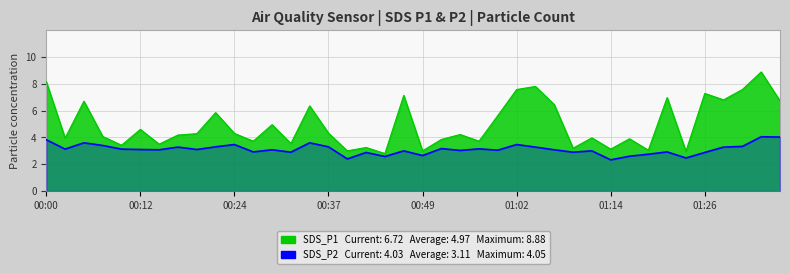

The value of SDS_P1 at 01:02 is 7.6. True or false?

True